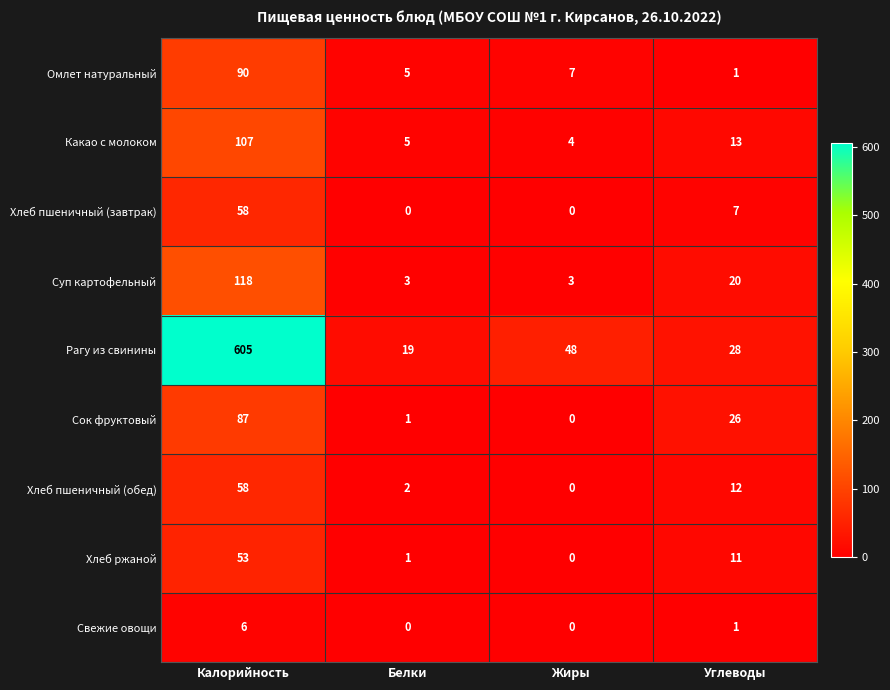

Where is Хлеб пшеничный (обед) nearest to the value 29?

Углеводы